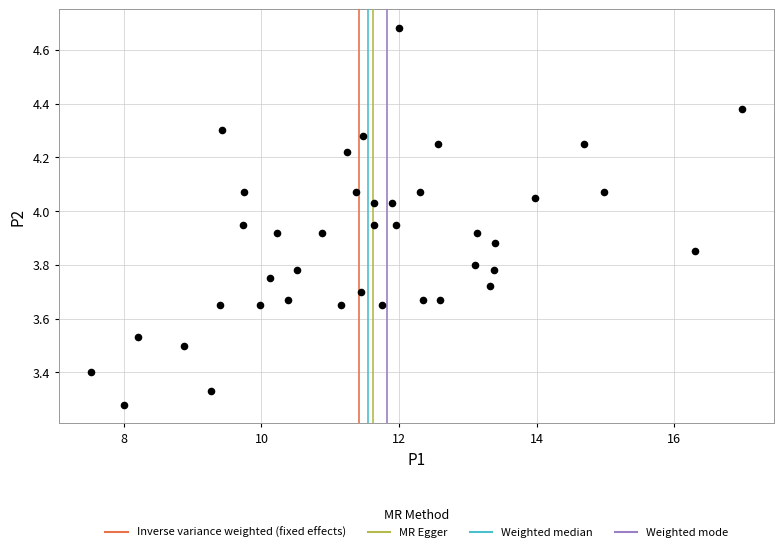

What is the range of Y values (max minus min)?

1.4